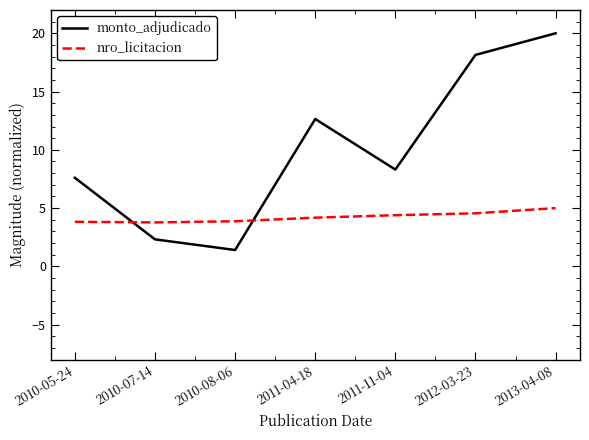

In monto_adjudicado, how many points are higher than both neighbors (excluding endpoints)?

1